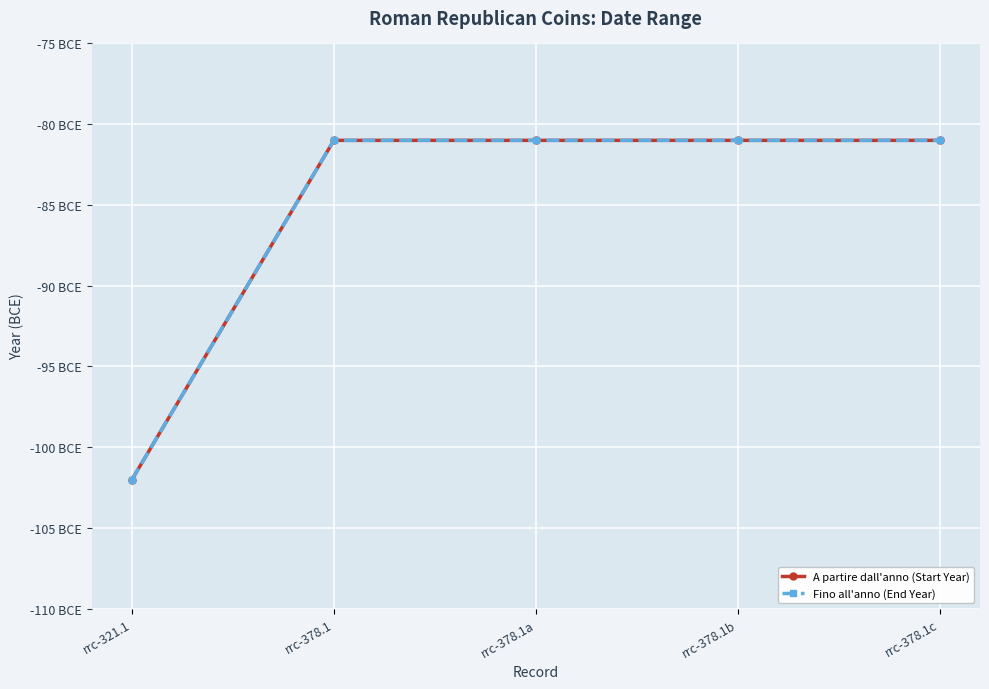

Is the value of Fino all'anno (End Year) at rrc-378.1c greater than the value of A partire dall'anno (Start Year) at rrc-378.1b?

No